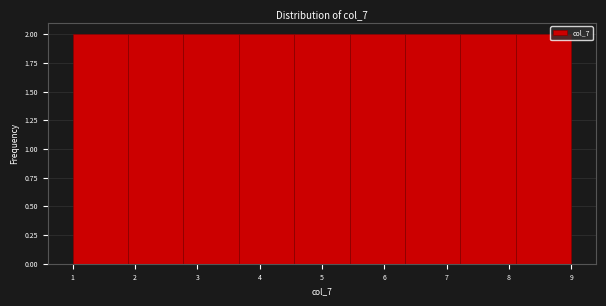

What is the height of the bar covering 1.9 to 2.8 on the x-axis? Neither the bar edges nor the heights are printed on the chart, so give them approximately, as read against the axes.

2